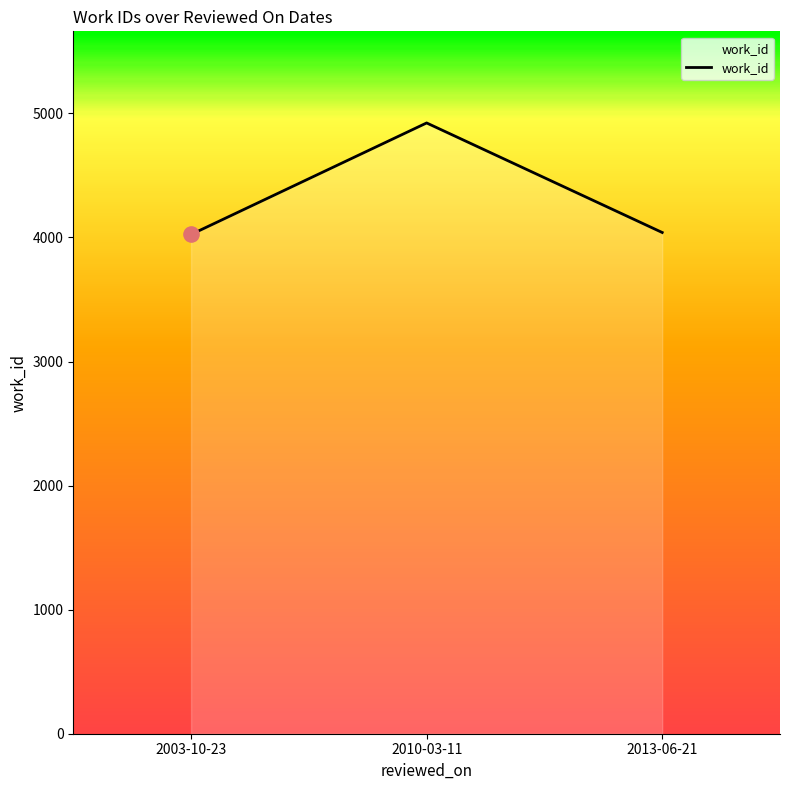

What is the ratio of the value at 2003-10-23 to the value at 2013-06-21?

1.0